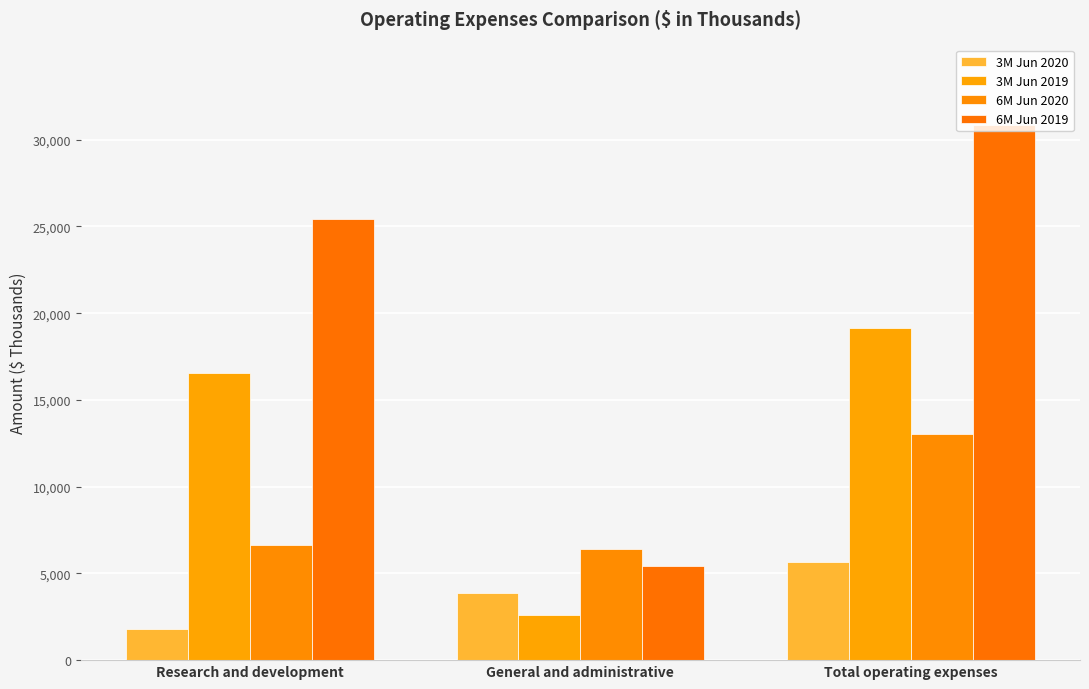

What is the label of the 1st bar from the left?

Research and development